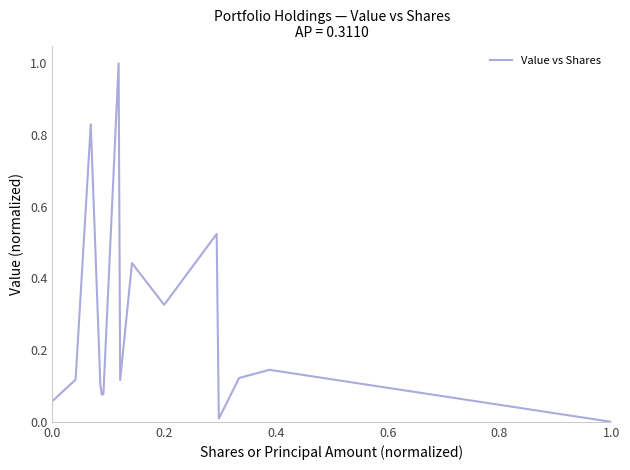

What is the difference between the maximum and minimum values?

1.0